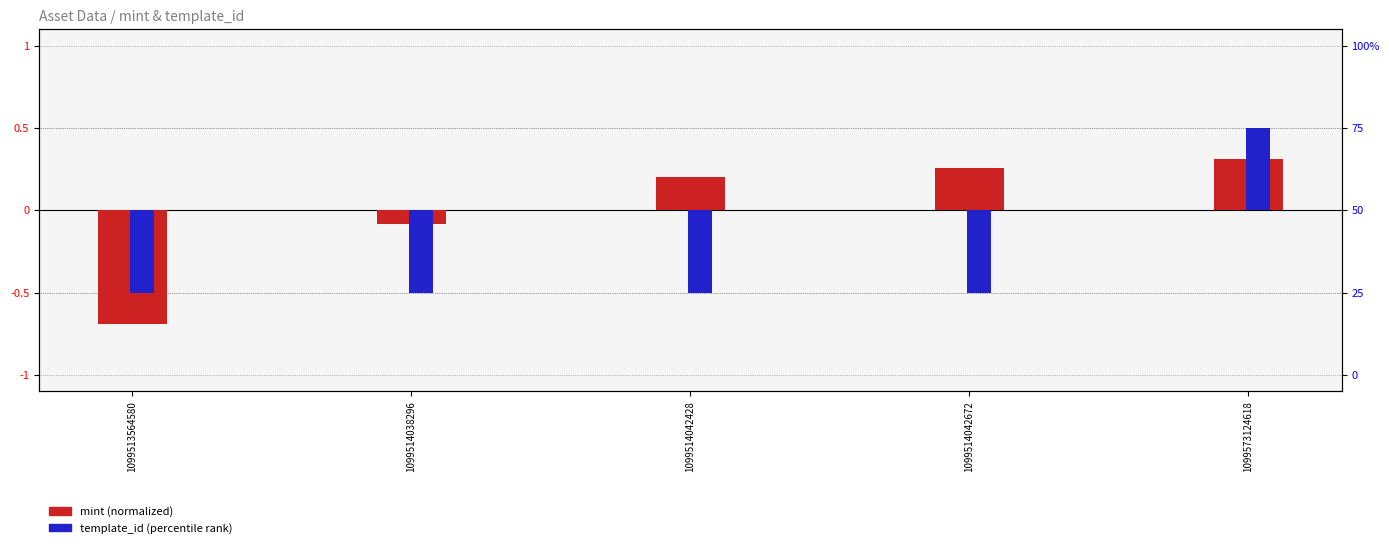

Which series has the largest total across all categories?

mint